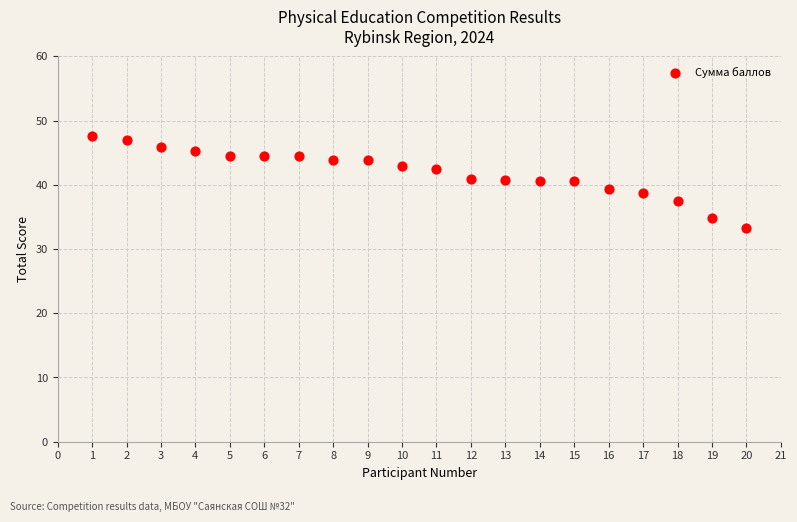

What is the range of X values (max minus min)?

19.0